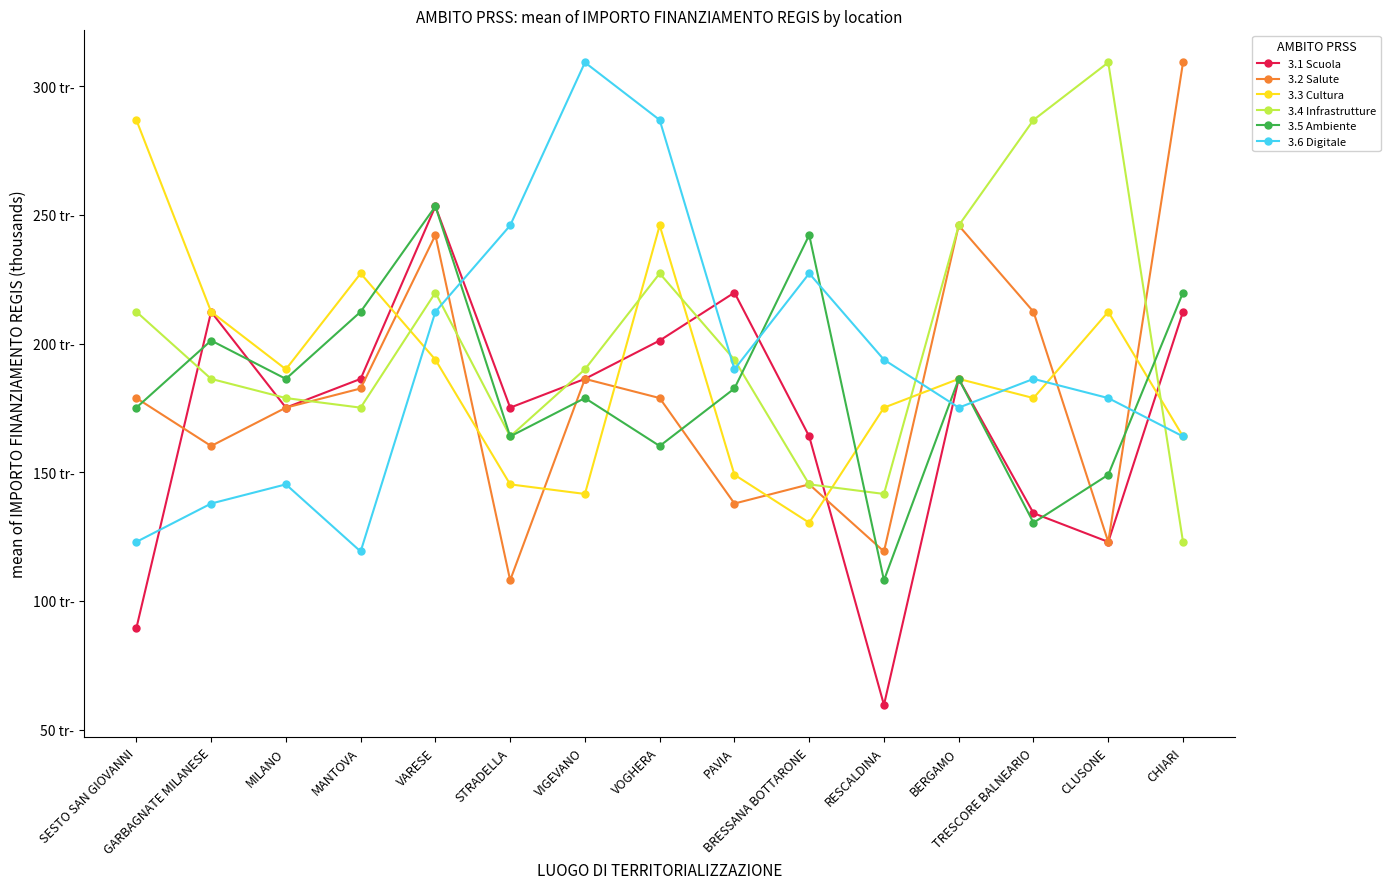

List the labels in order of 3.5 Ambiente value, smallest first.

RESCALDINA, TRESCORE BALNEARIO, CLUSONE, VOGHERA, STRADELLA, SESTO SAN GIOVANNI, VIGEVANO, PAVIA, MILANO, BERGAMO, GARBAGNATE MILANESE, MANTOVA, CHIARI, BRESSANA BOTTARONE, VARESE